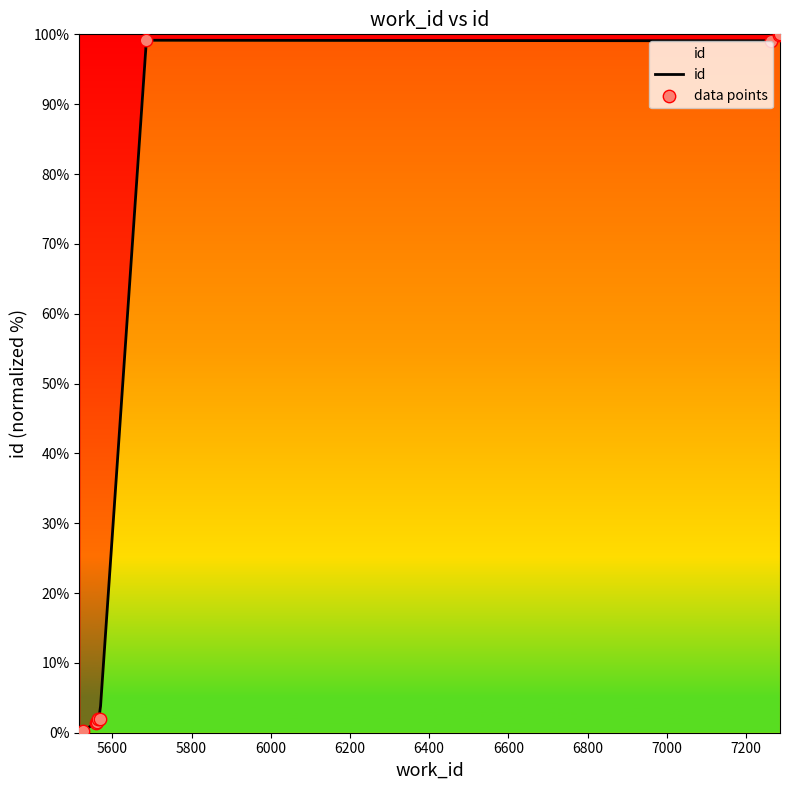

What is the change in value from 5565 to 7283?

+98.0